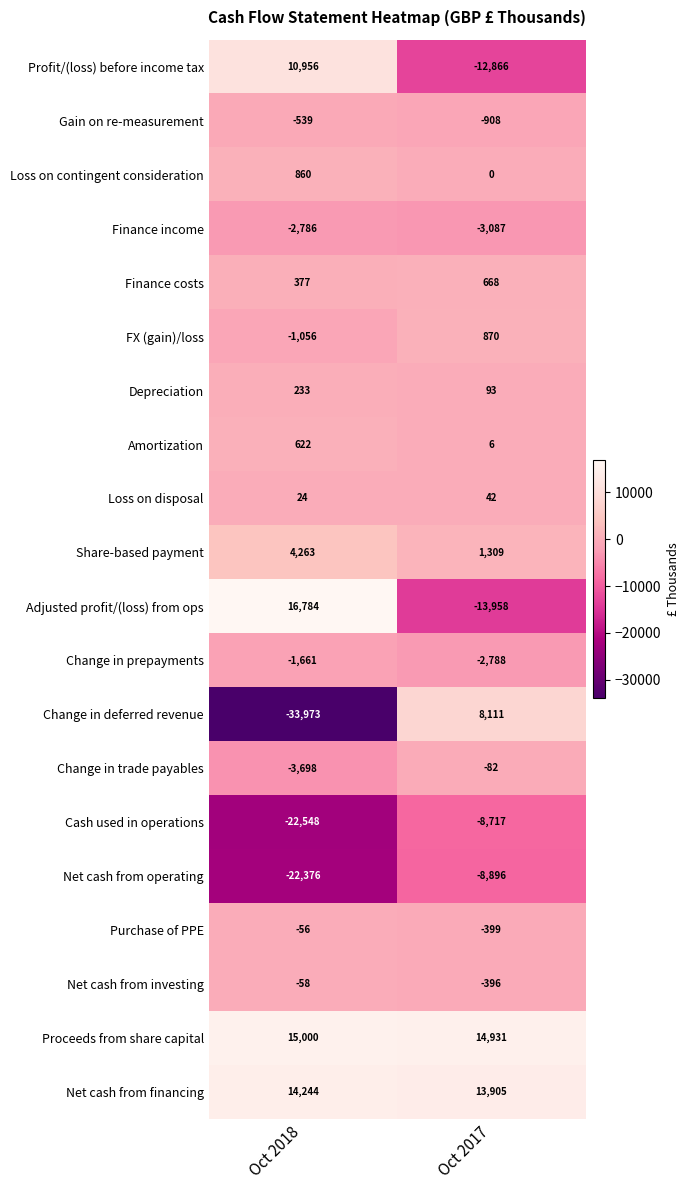

Is it true that Depreciation equals 93 at Oct 2017?

True